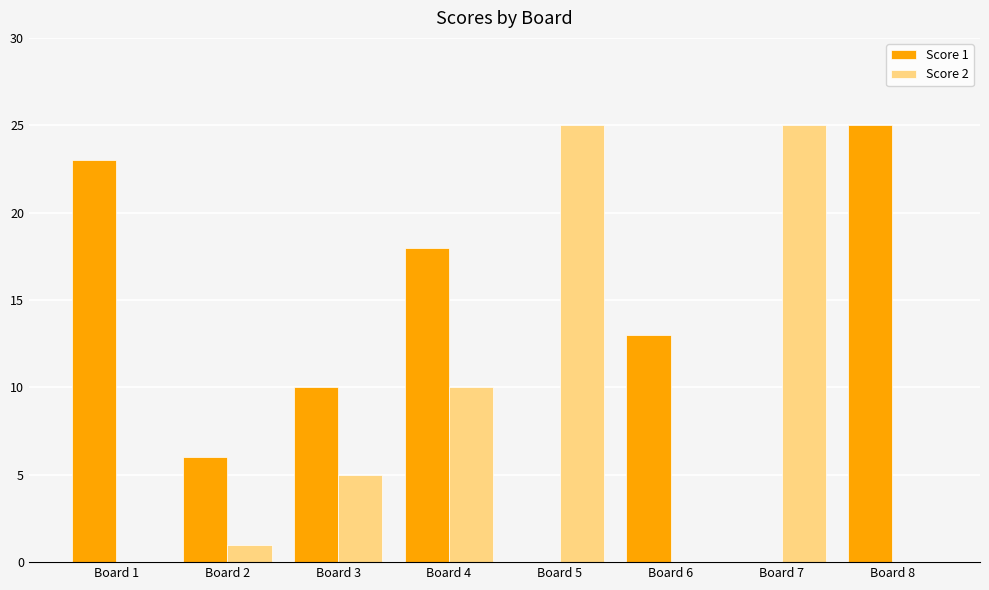

What value does the Score 2 series have at Board 7?

25